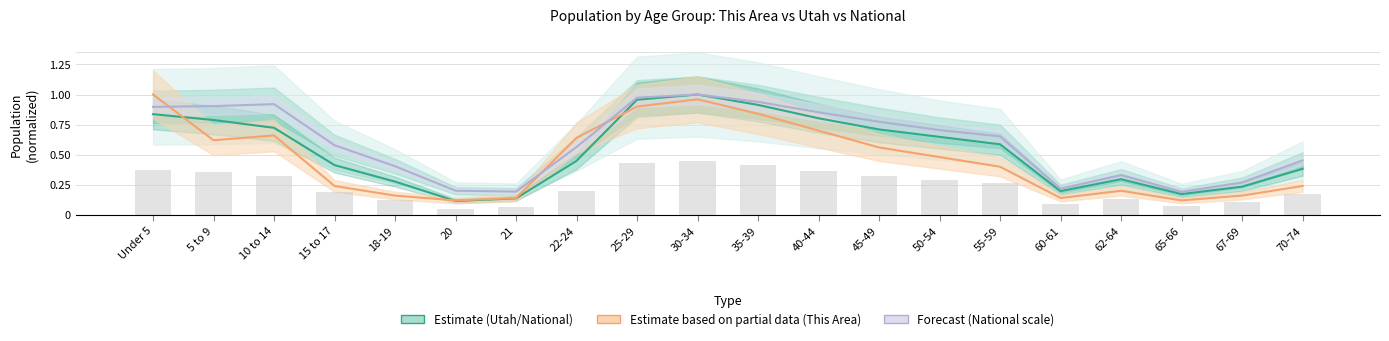

What is the difference between the maximum and minimum values in the Utah (Estimate) series?

0.9